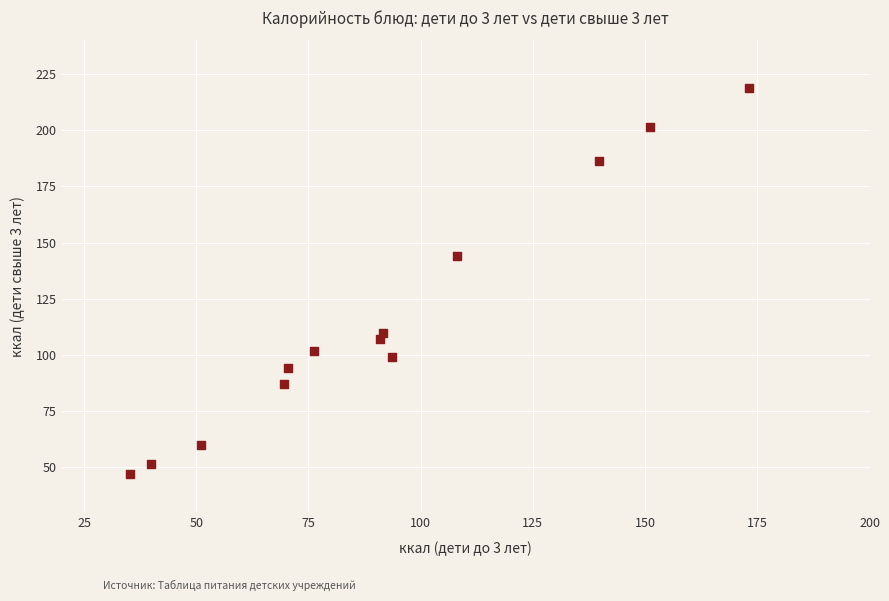

What is the range of Y values (max minus min)?

172.0